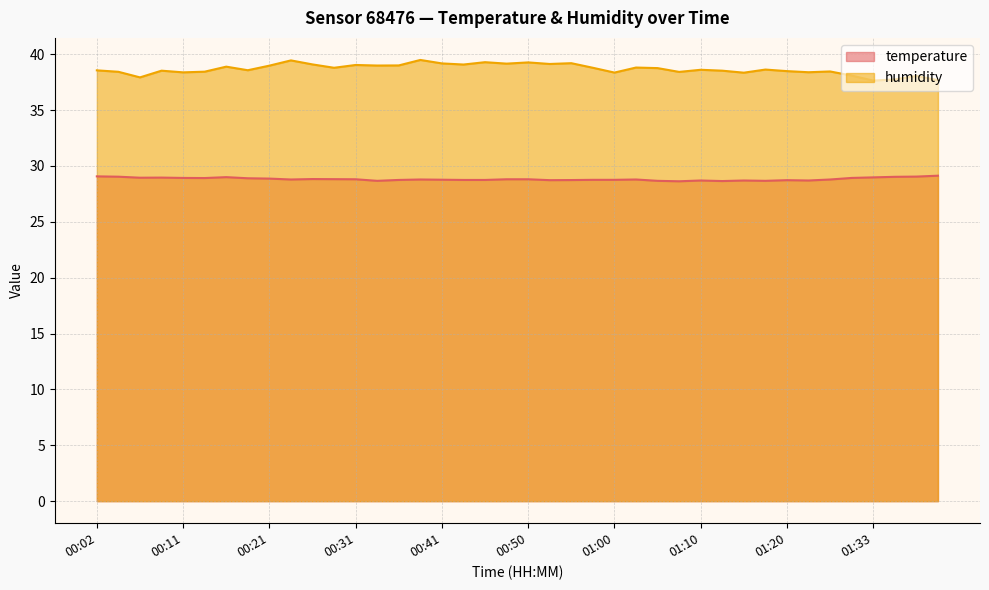

What is the value of the temperature point at the 22nd from the left?

28.7